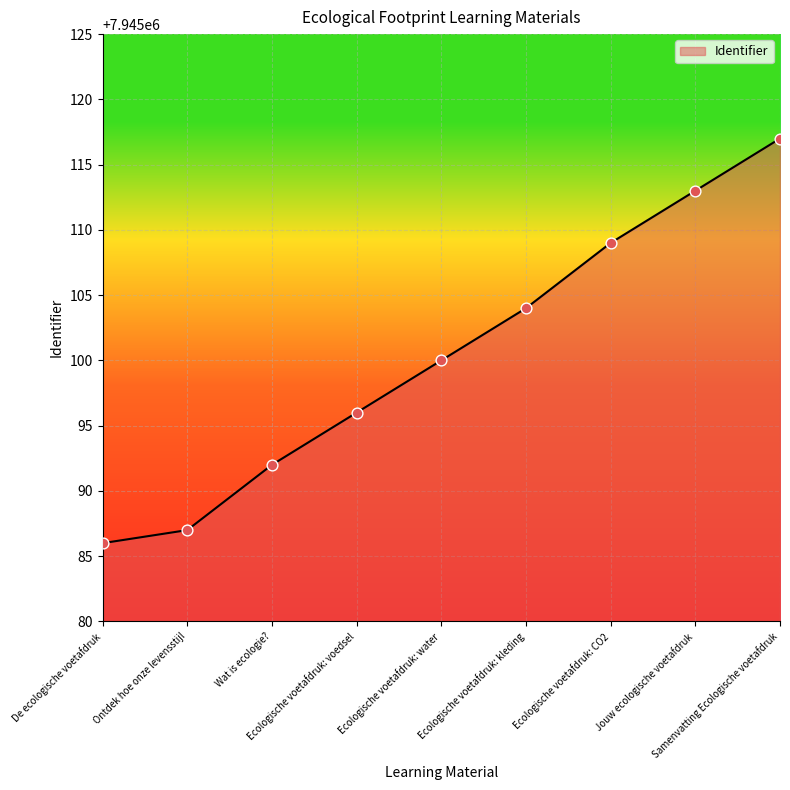

Approximately how many times larger is the value at Wat is ecologie? compared to Jouw ecologische voetafdruk?

1.0